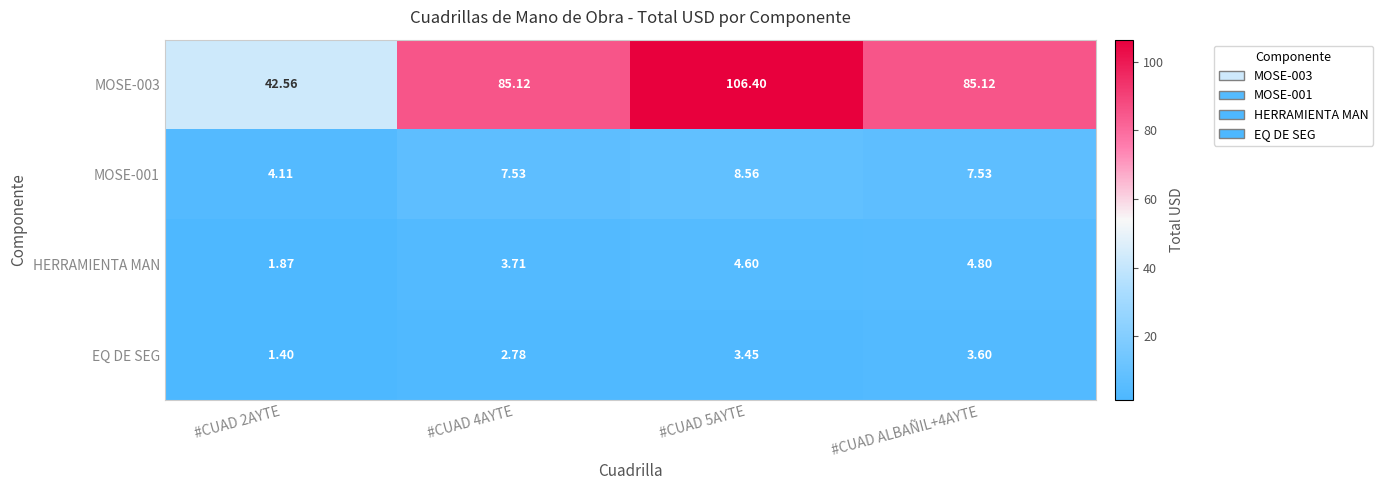

Which series changed the most between #CUAD 4AYTE and #CUAD ALBAÑIL+4AYTE?

HERRAMIENTA MAN